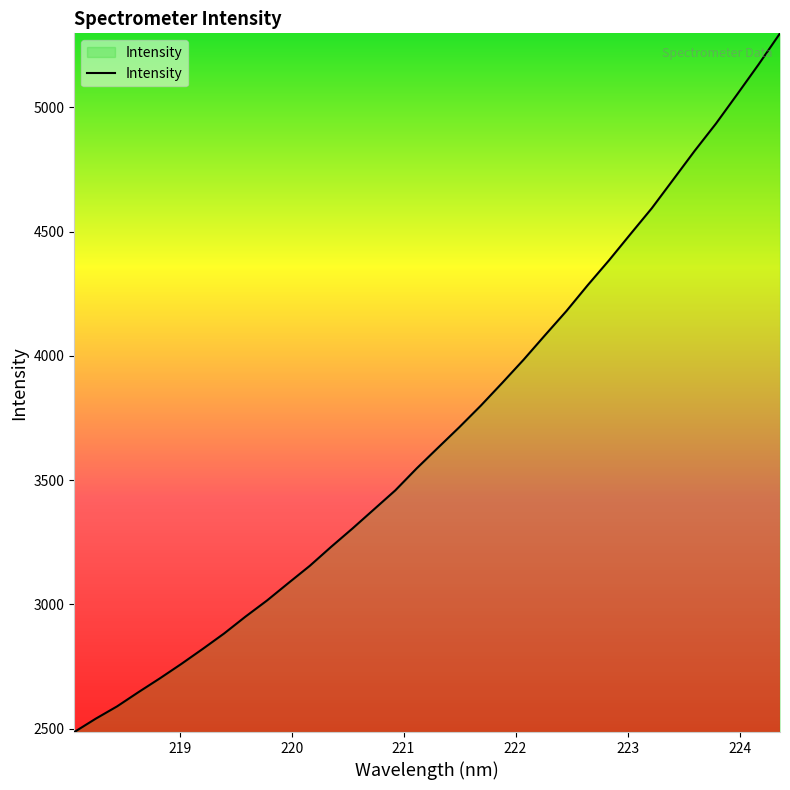

What is the difference between the maximum and minimum values?

2810.9